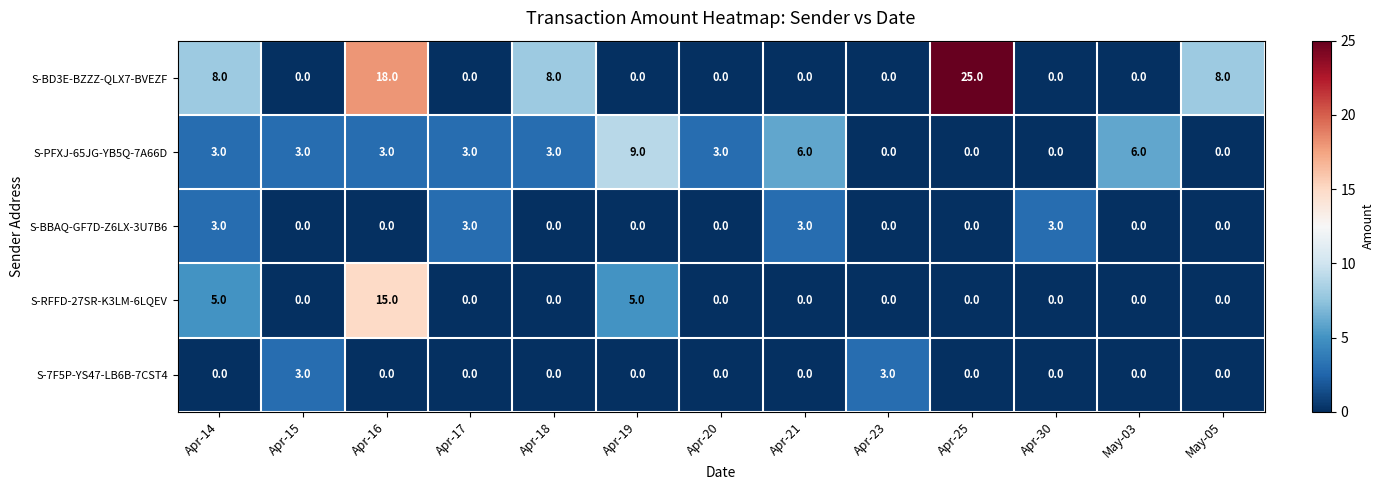

Between Apr-14 and Apr-30, which series saw the biggest shift?

S-BD3E-BZZZ-QLX7-BVEZF